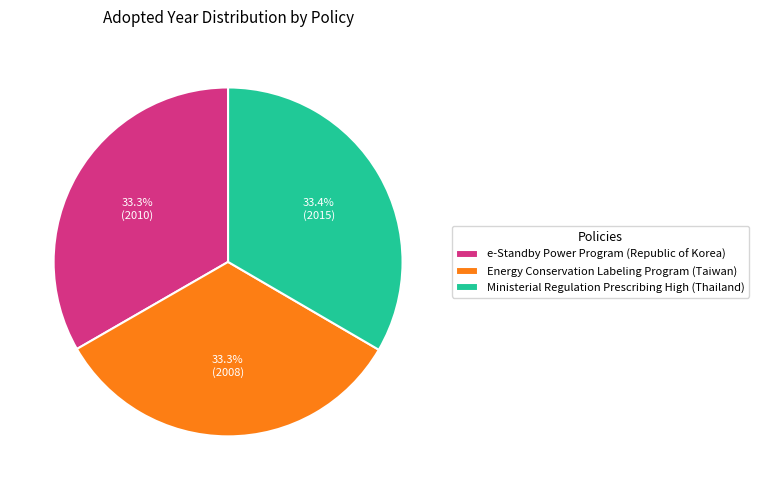

What is the ratio of the value at Ministerial Regulation Prescribing High (Thailand) to the value at e-Standby Power Program (Republic of Korea)?

1.0